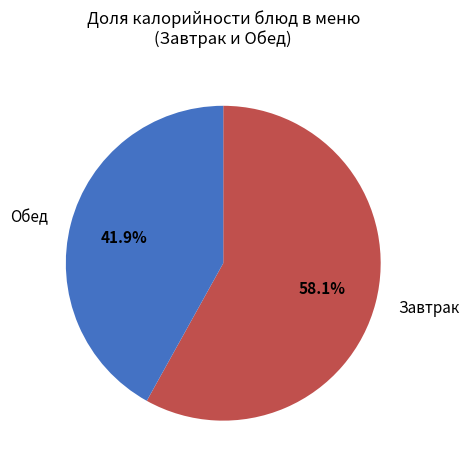

Which has a higher value, Обед or Завтрак?

Завтрак